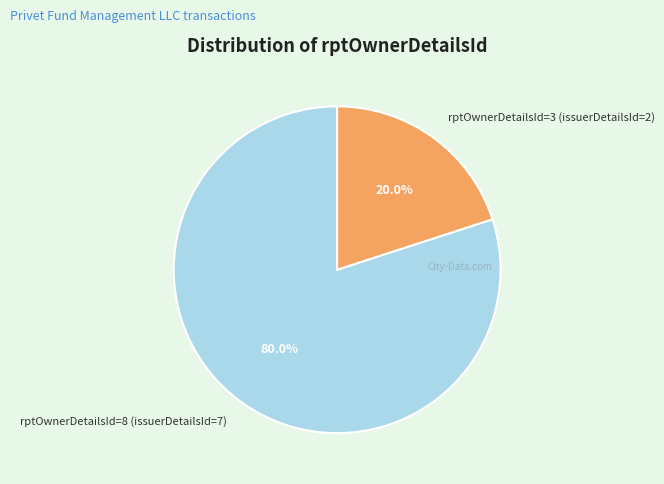

Which has a higher value, rptOwnerDetailsId=8 (issuerDetailsId=7) or rptOwnerDetailsId=3 (issuerDetailsId=2)?

rptOwnerDetailsId=8 (issuerDetailsId=7)